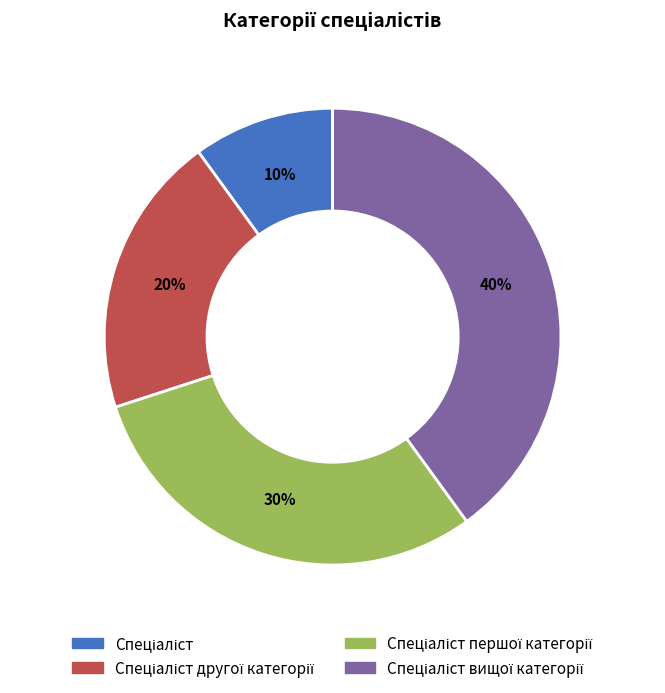

Count the number of slices in the pie.

4